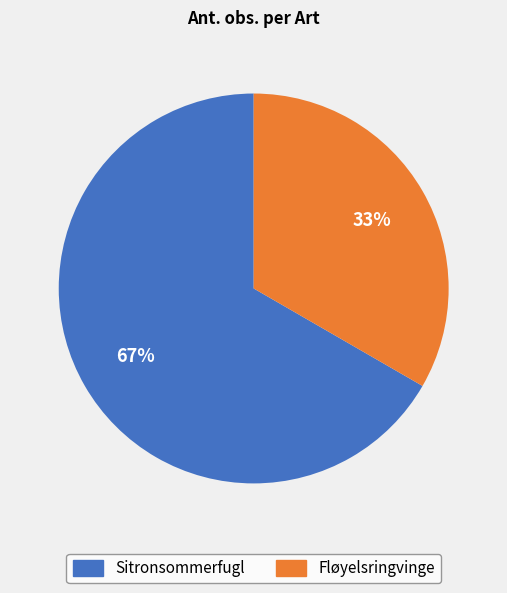

To the nearest percent, what is the average slice percentage?

50%